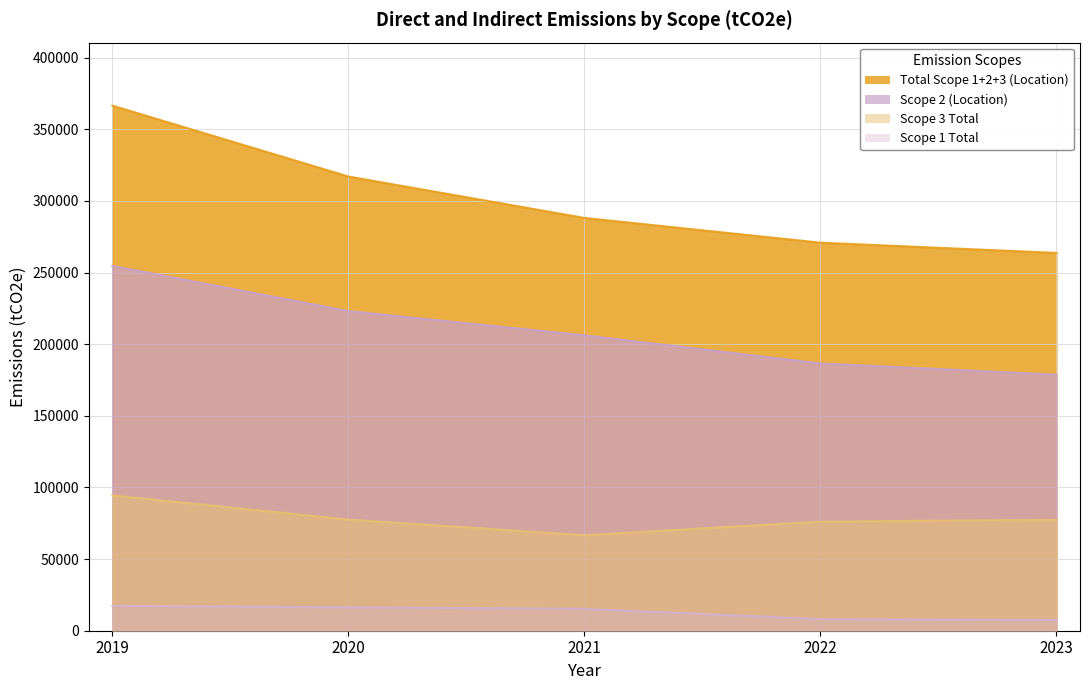

How many lines are shown in the chart?

4